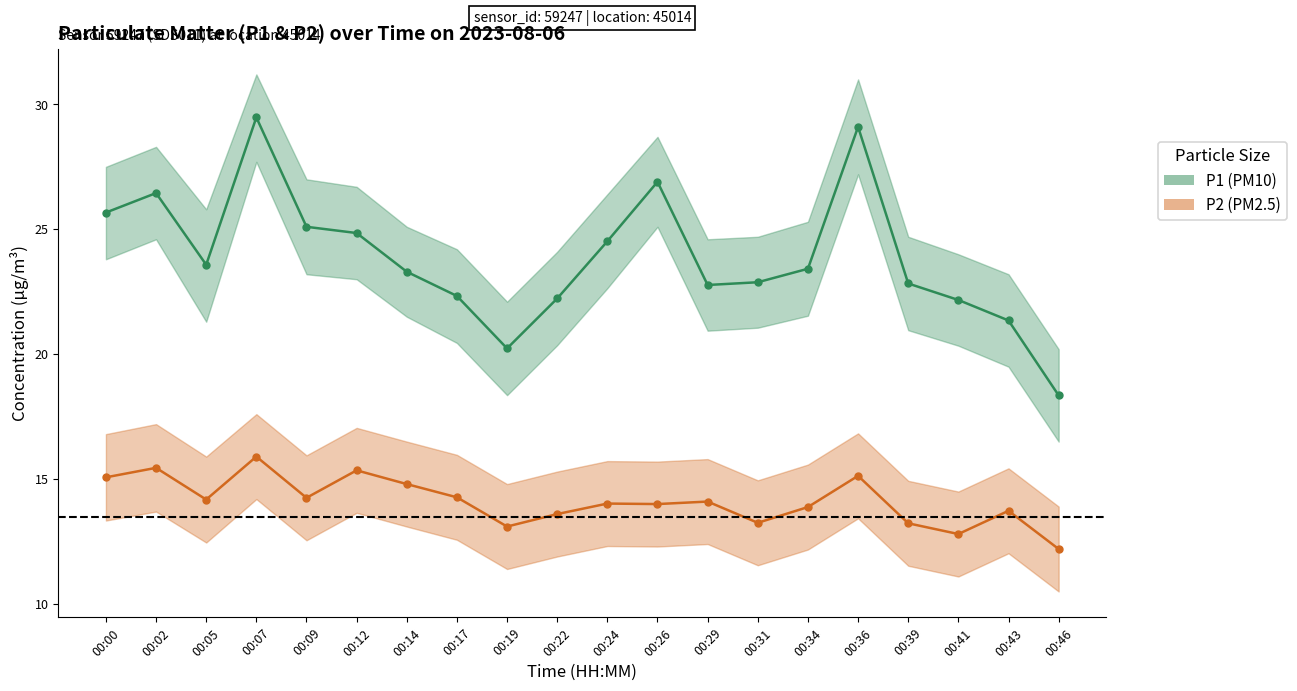

What value does the P1 series have at 00:09?

25.1